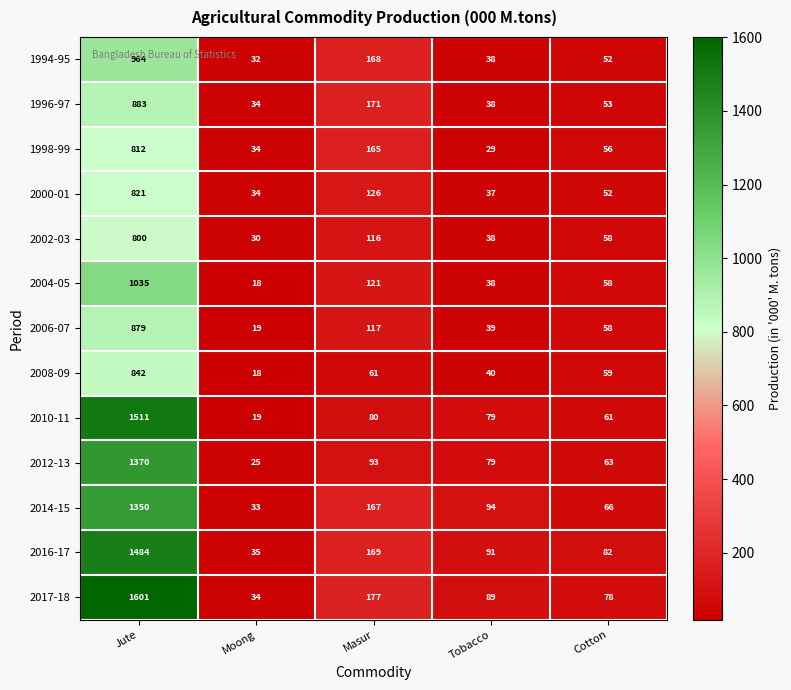

What value does the 2002-03 series have at Moong?

30